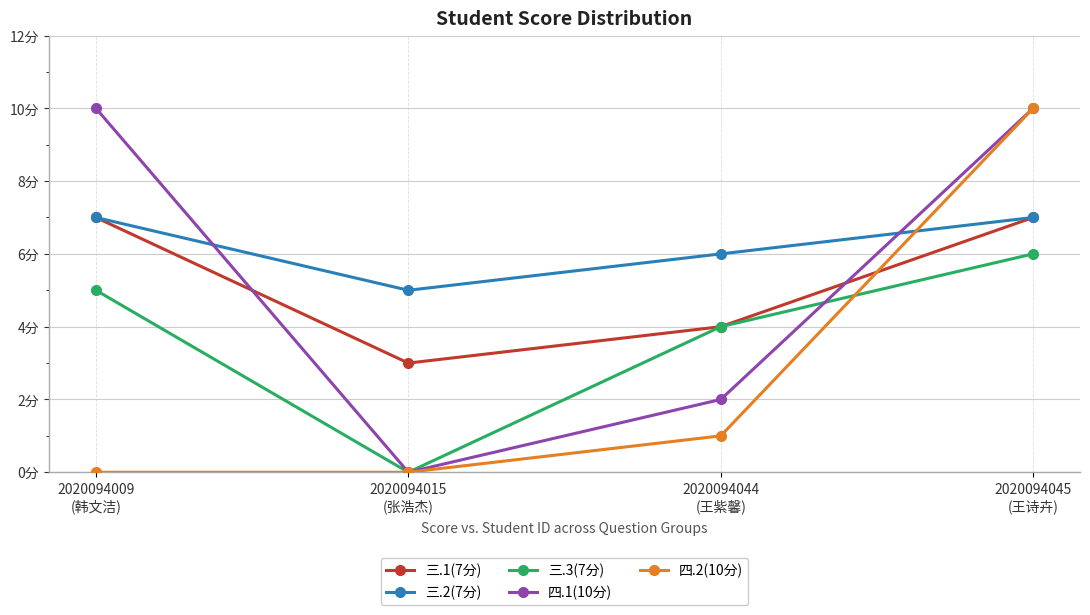

Reading left to right, transcribe all the data shown in this chart.

三.1(7分): 7	3	4	7
三.2(7分): 7	5	6	7
三.3(7分): 5	0	4	6
四.1(10分): 10	0	2	10
四.2(10分): 0	0	1	10